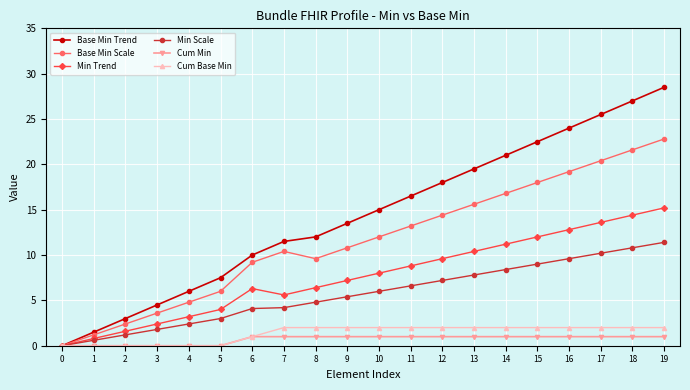

What is the difference between the Cum Base Min values at 19 and 1?

2.0